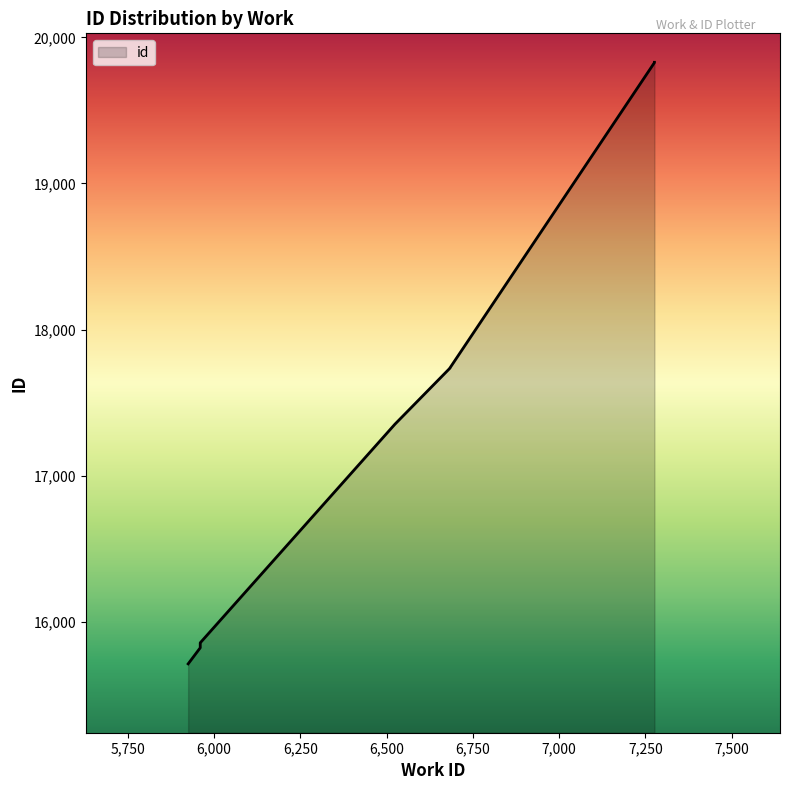

Reading left to right, extract all data points from this chart.

15712	15822	15847	15856	17352	17737	17739	19827	19828	19829